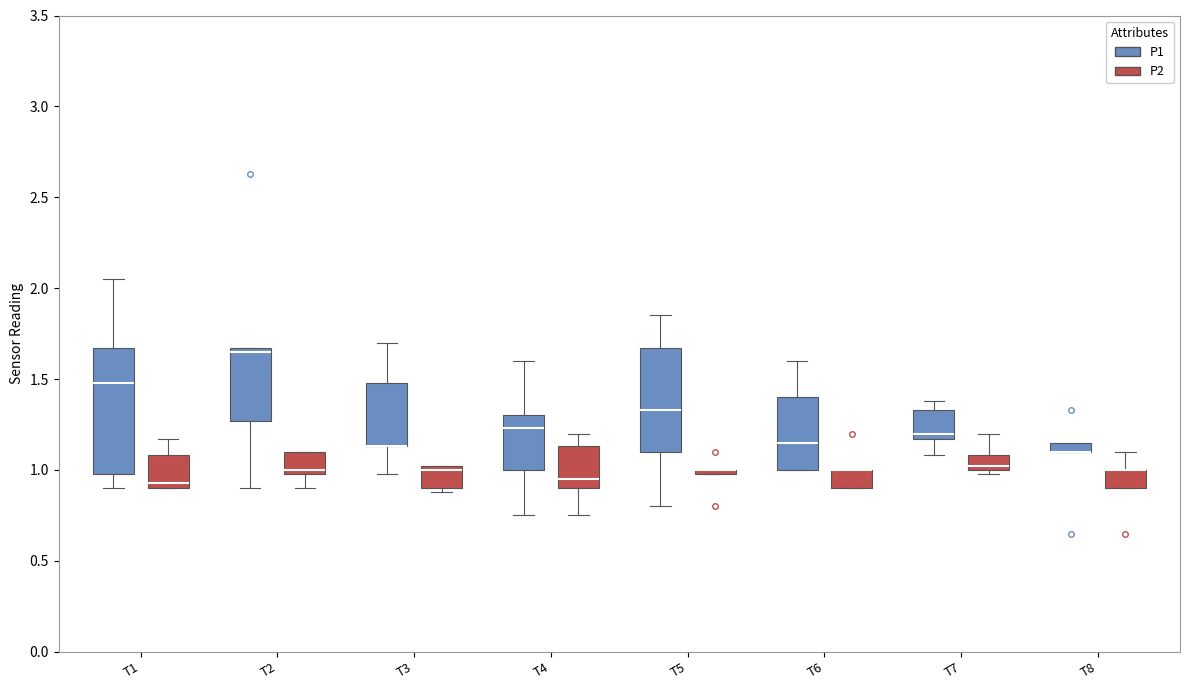

Where is the lower edge of the box for T6 (P1) on the y-axis? The values are not printed on the chart, so give them approximately, as read against the axis.

1.00